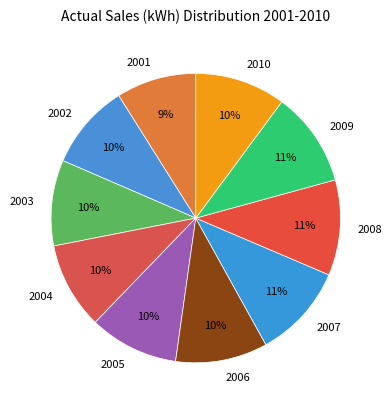

The 2002 slice represents 24% of the pie. True or false?

False